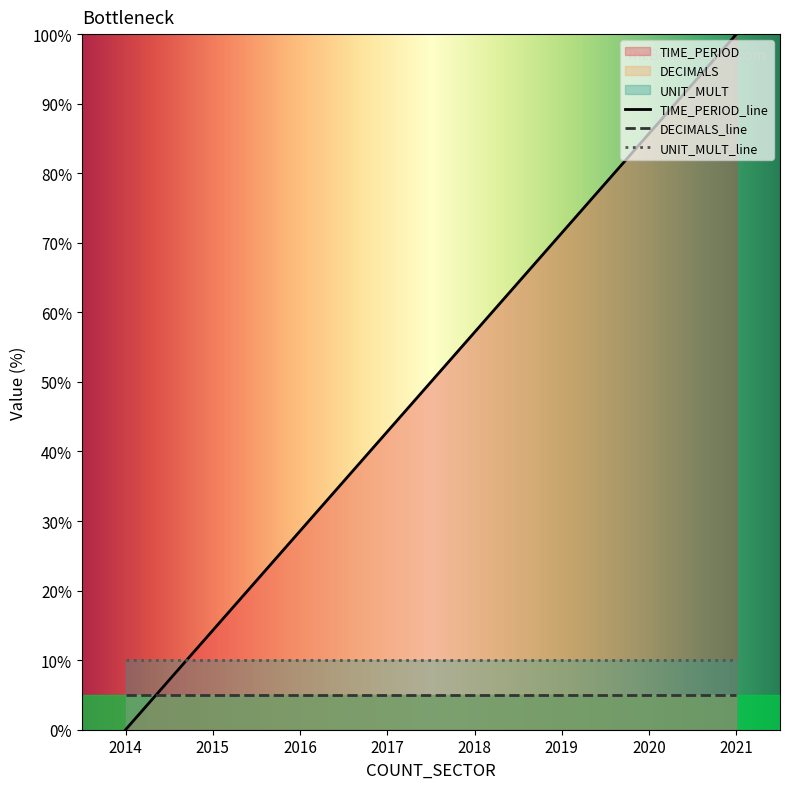

The DECIMALS_line series shows 5.0 at 2018. True or false?

True